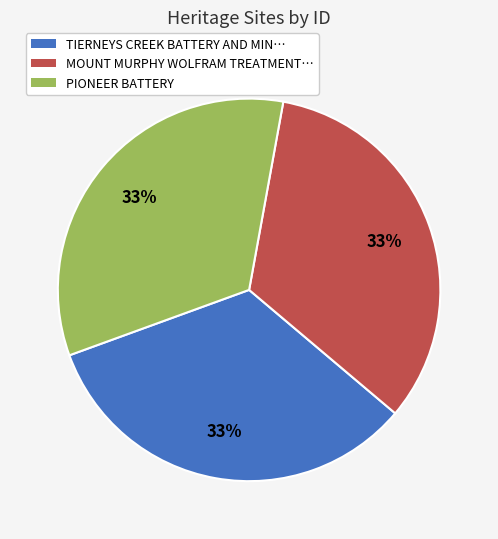

Does any single category account for the majority?

No